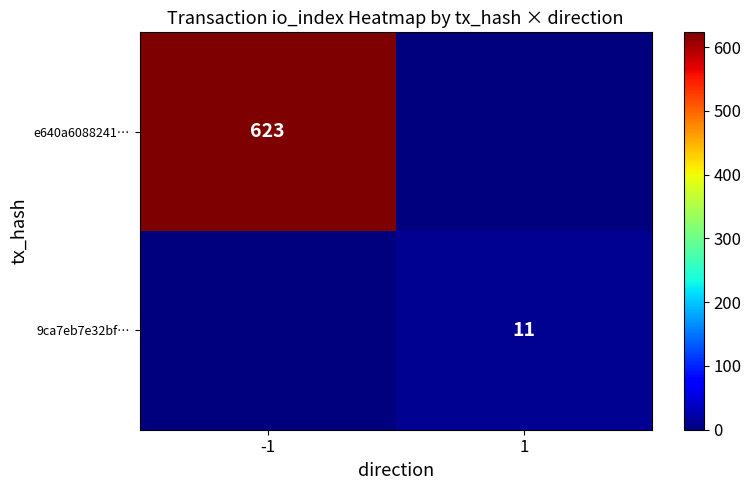

Is it true that e640a6088241… equals 623 at -1?

True